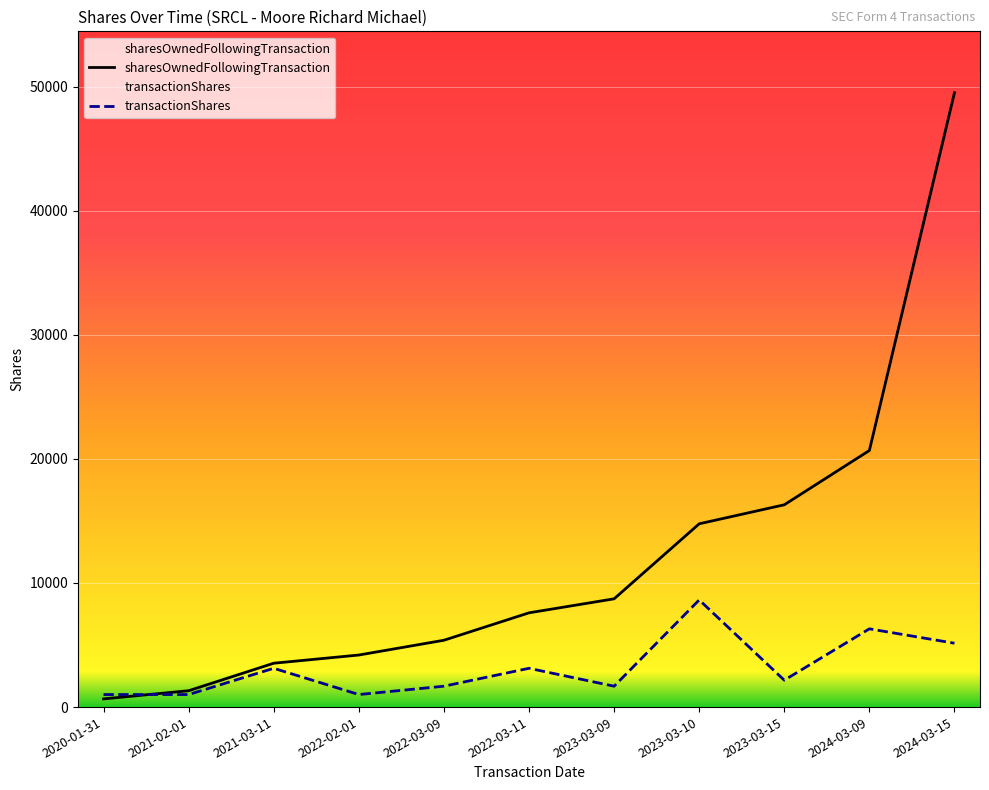

The sharesOwnedFollowingTransaction series shows 20676 at 2024-03-09. True or false?

True